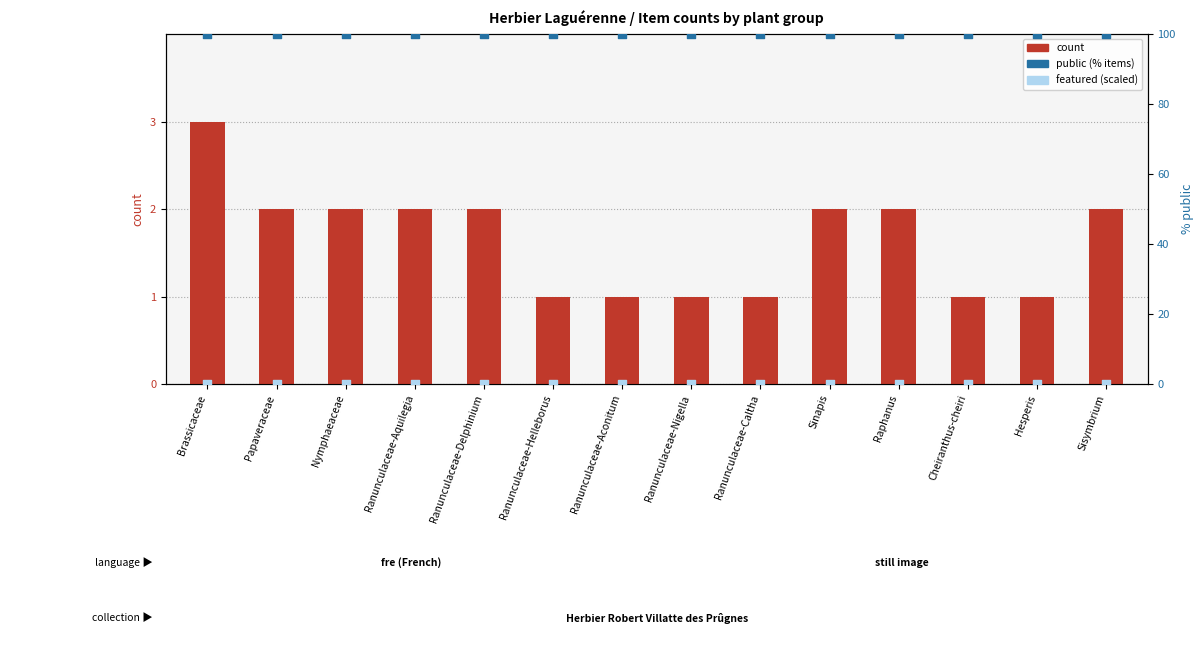

Which series has the largest Y range (max minus min)?

count